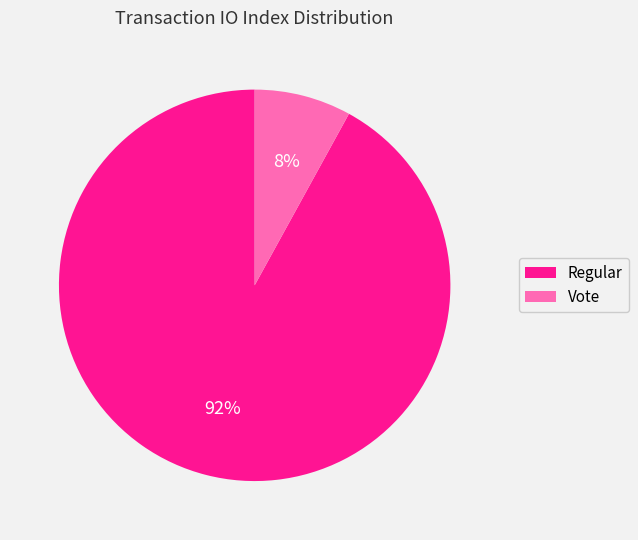

Is there a majority slice in this chart?

Yes